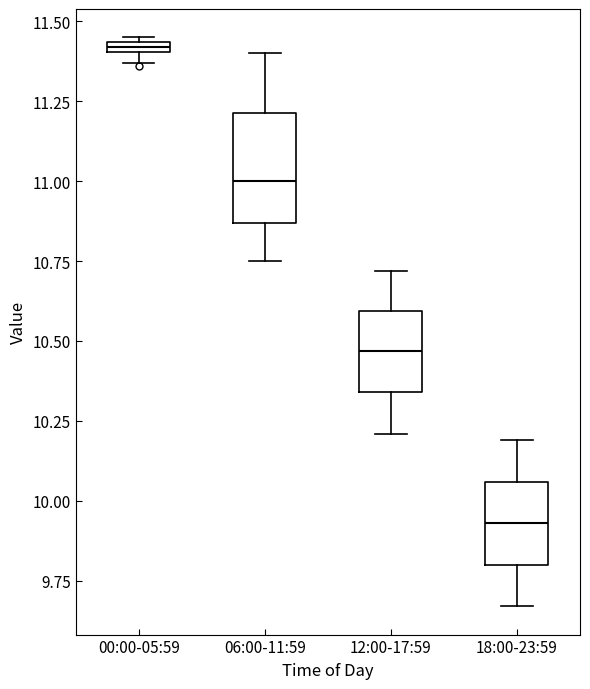

Comparing the boxes themselves (not the whiskers), which one is the tallest?

06:00-11:59